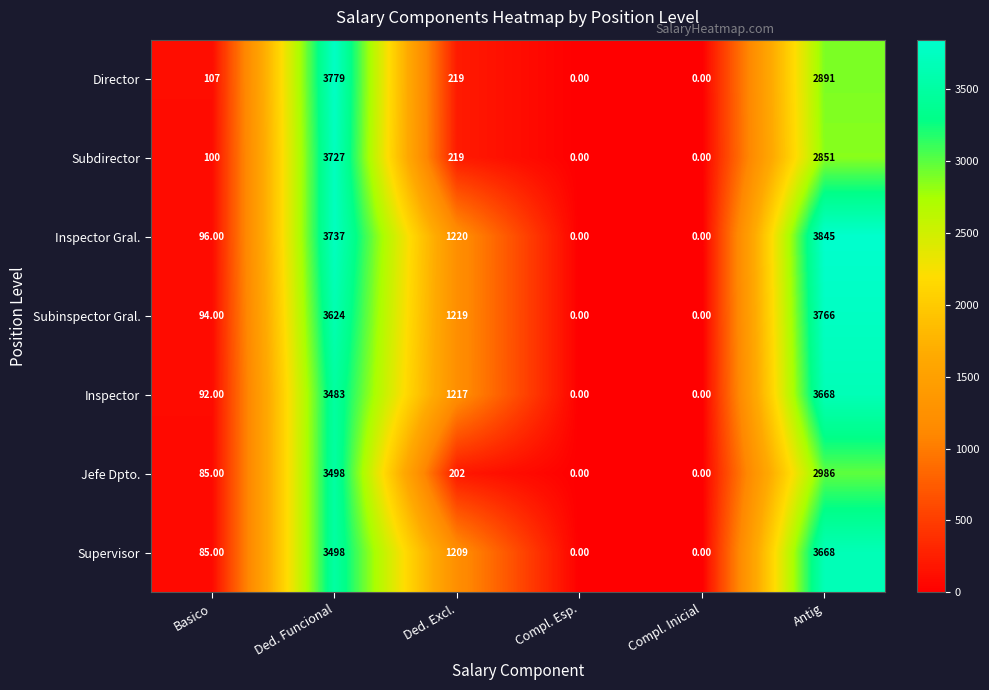

What is the greatest value displayed?

3845